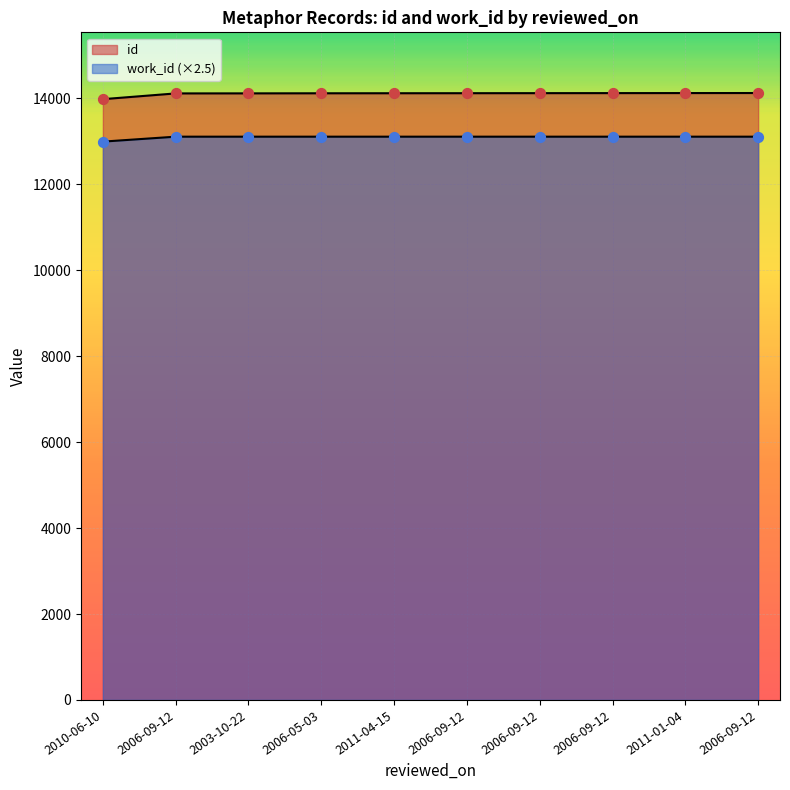

Which series has the widest spread of Y values?

id